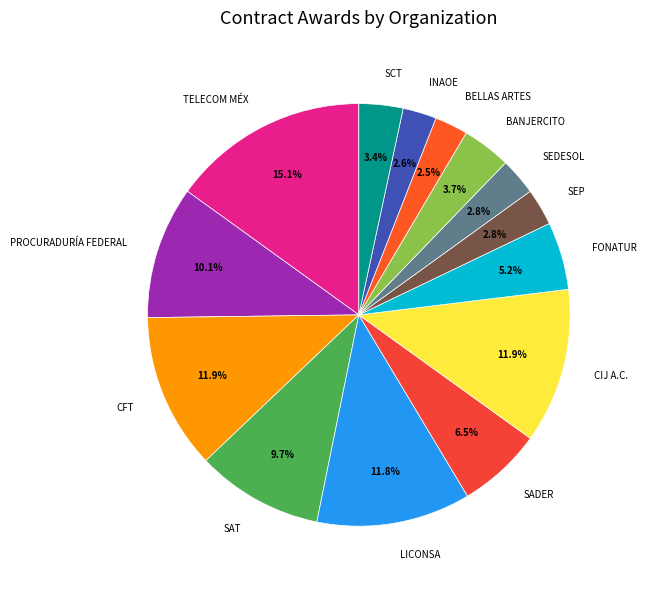

Is FONATUR the majority of the pie?

No